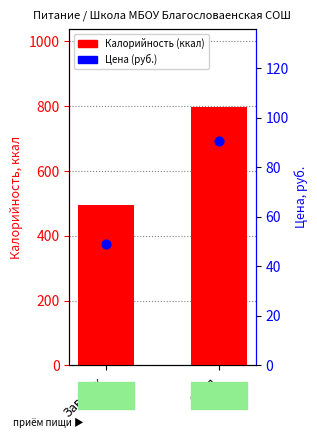

Which series contains the lowest Y value?

Цена (руб.)